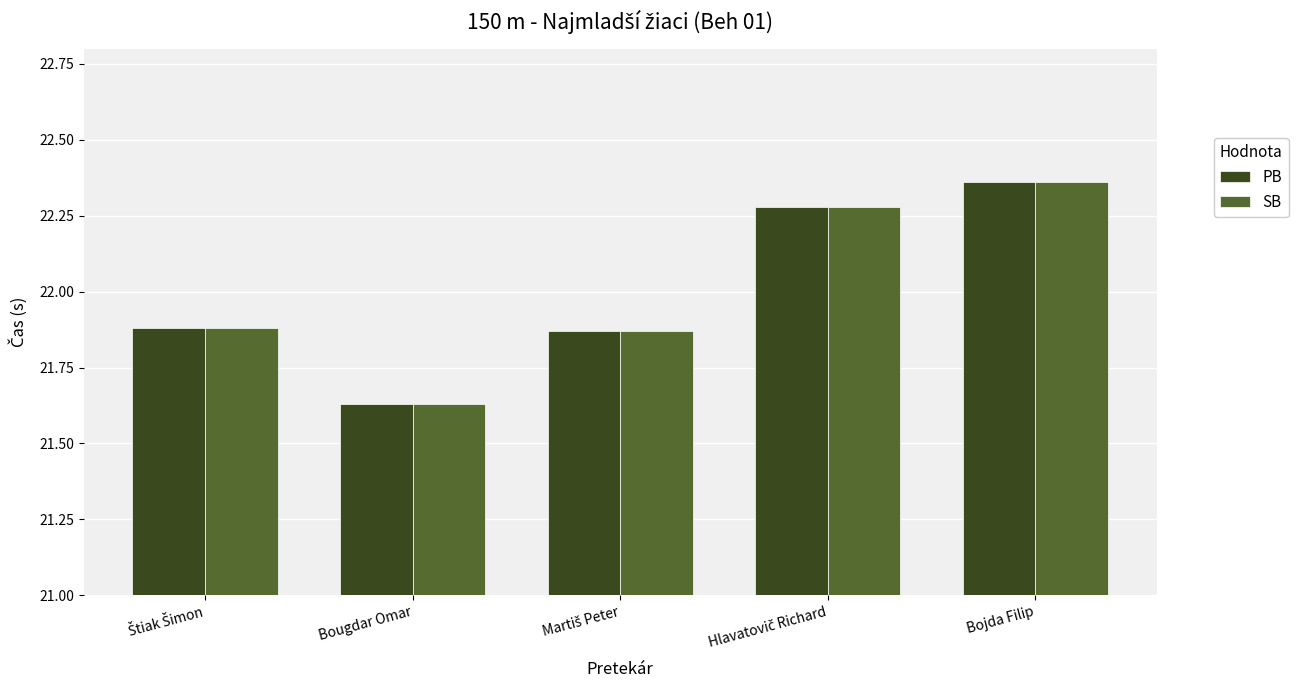

What is the total value across all series at Bougdar Omar?

43.3